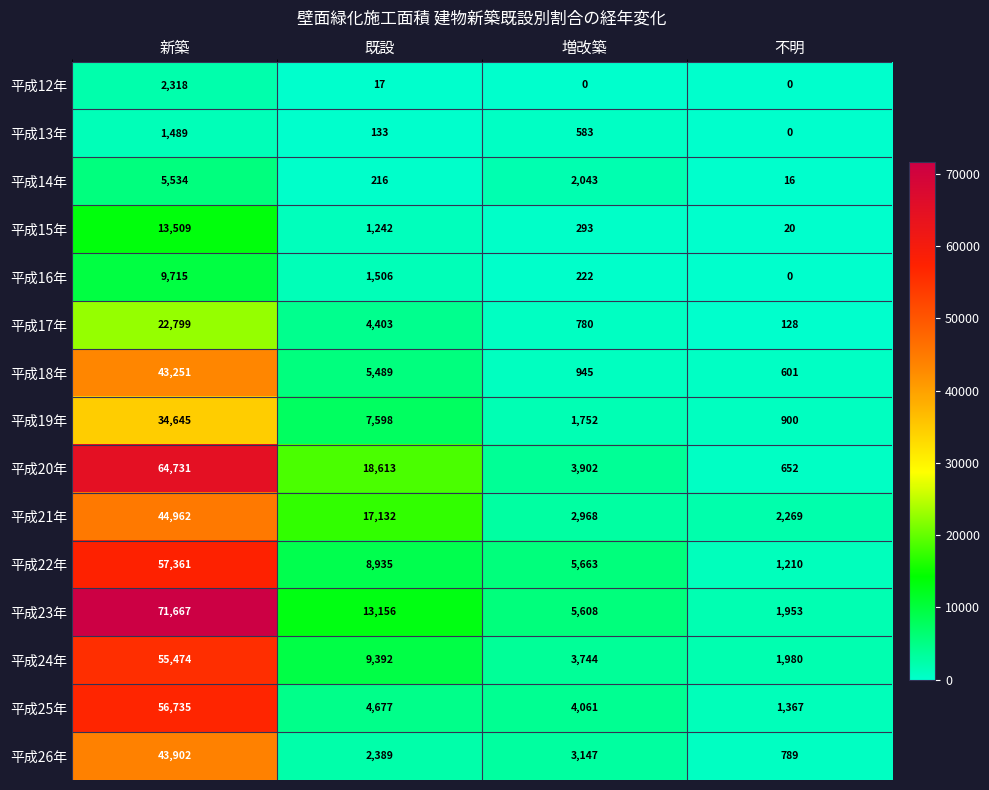

What is the sum of the 平成20年 values at 増改築 and 既設?

22515